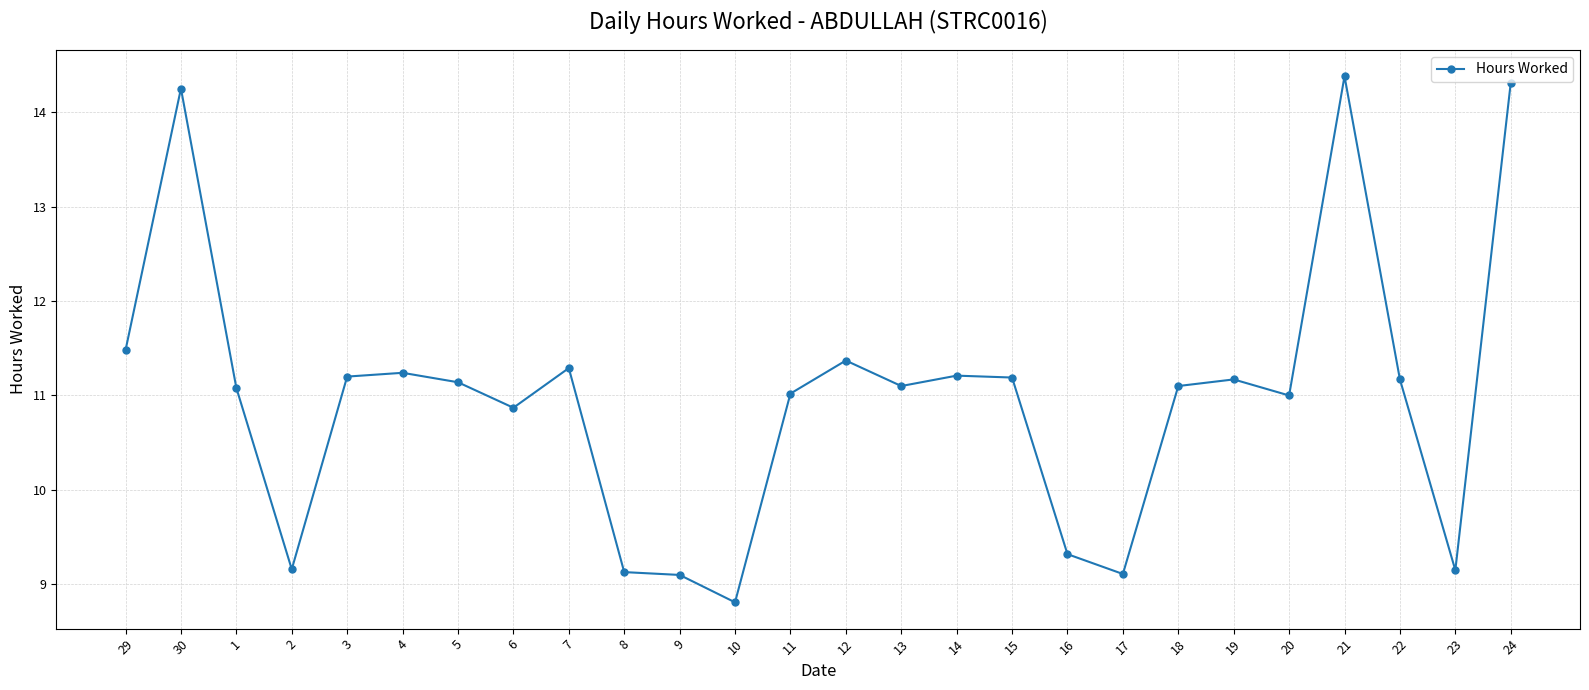

At which category does the chart reach its minimum across all series?

10